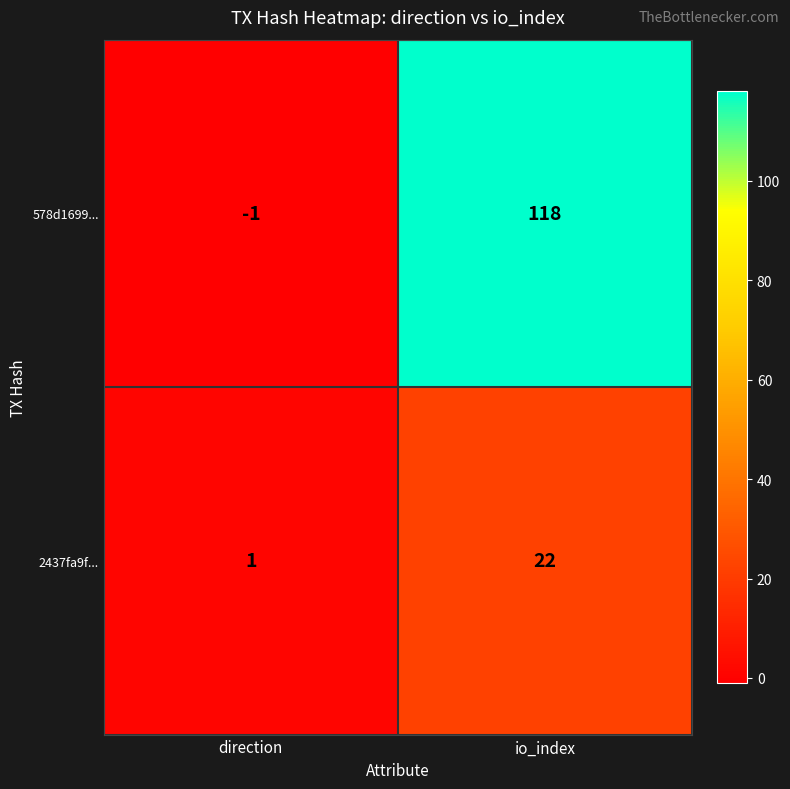

Which series has the largest total across all categories?

578d1699...